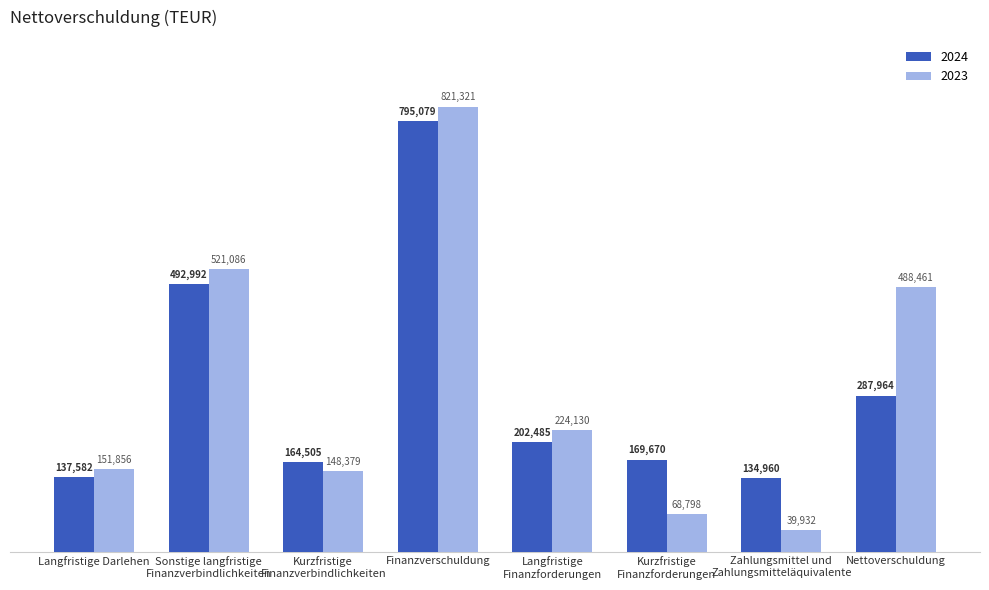

What is the label of the 3rd bar from the right?

Kurzfristige
Finanzforderungen